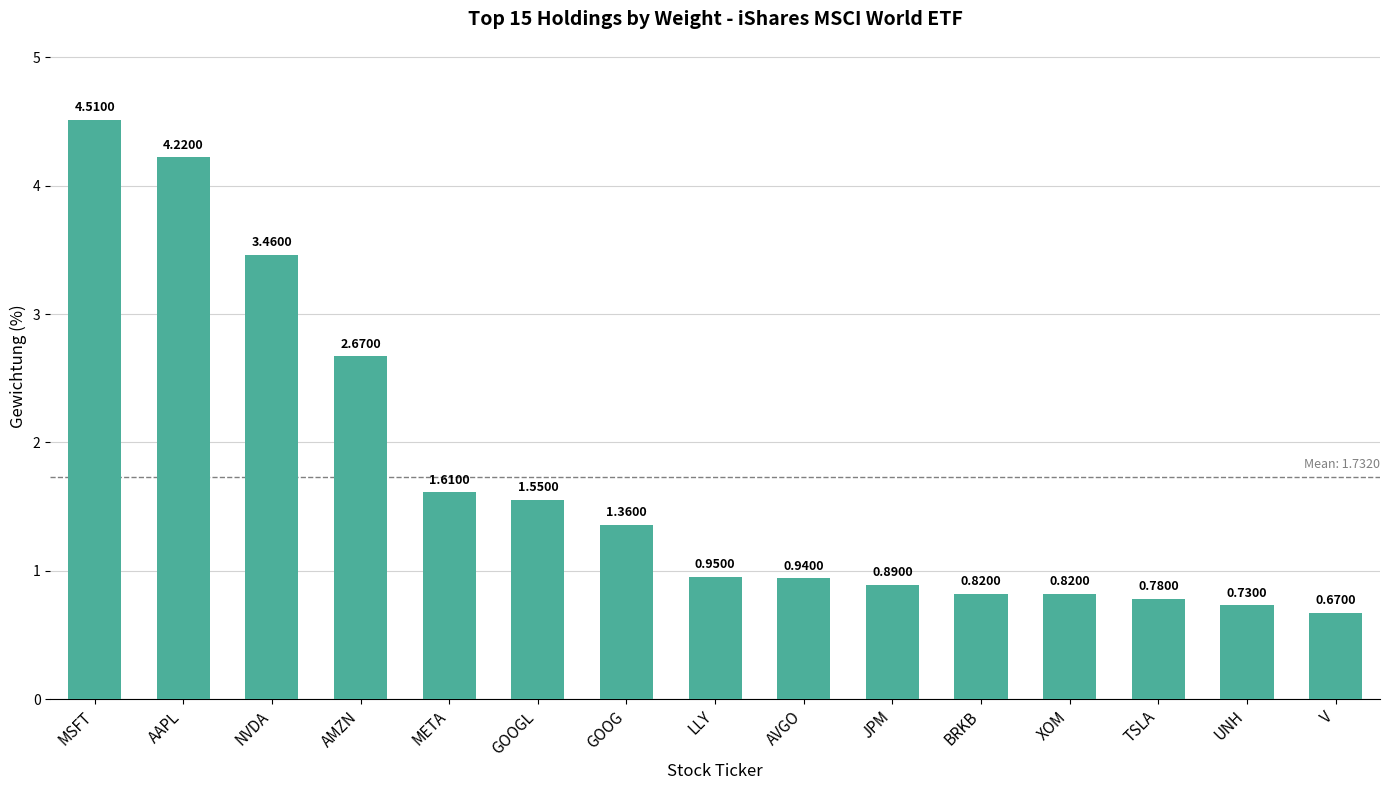

Which label corresponds to the largest value in the chart?

MSFT